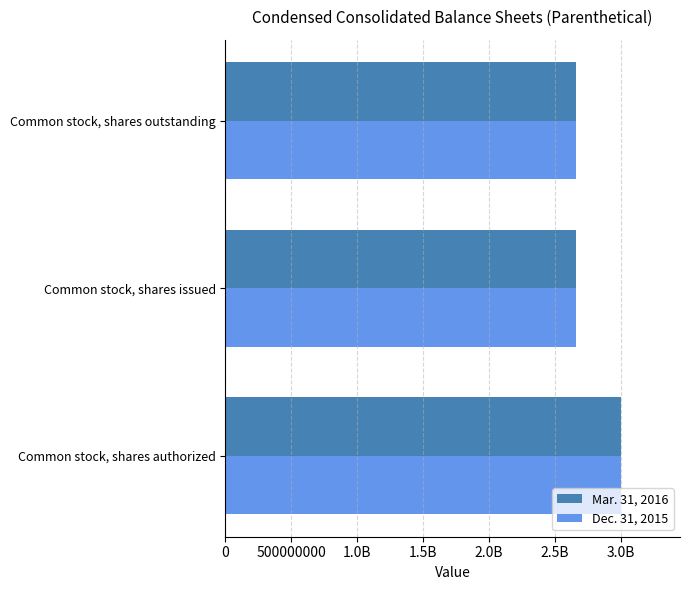

How many bars are there in each group?

2